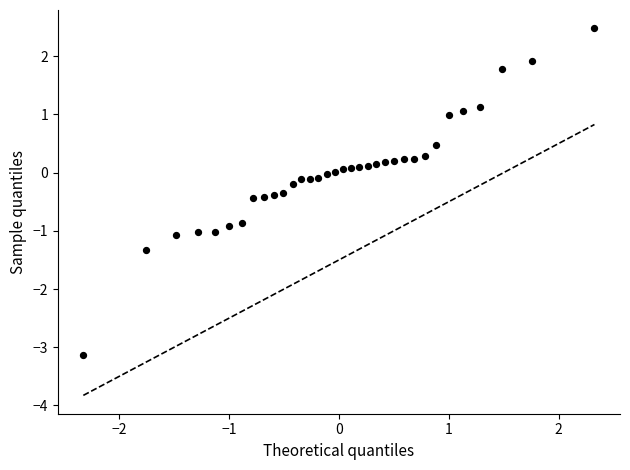

What is the range of X values (max minus min)?

4.7